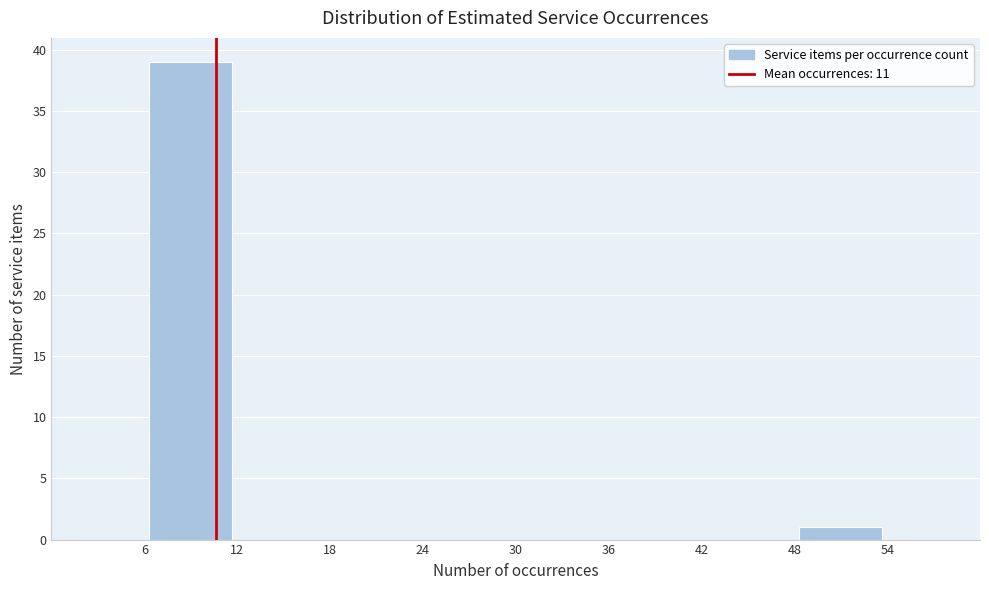

Reading left to right, list every bar in this chart as the range it spans on the x-axis followed by its height. The values are not printed on the chart, so give them approximately, as read against the axis.

6 to 12: 39
12 to 18: 0
18 to 24: 0
24 to 30: 0
30 to 36: 0
36 to 42: 0
42 to 48: 0
48 to 54: 1